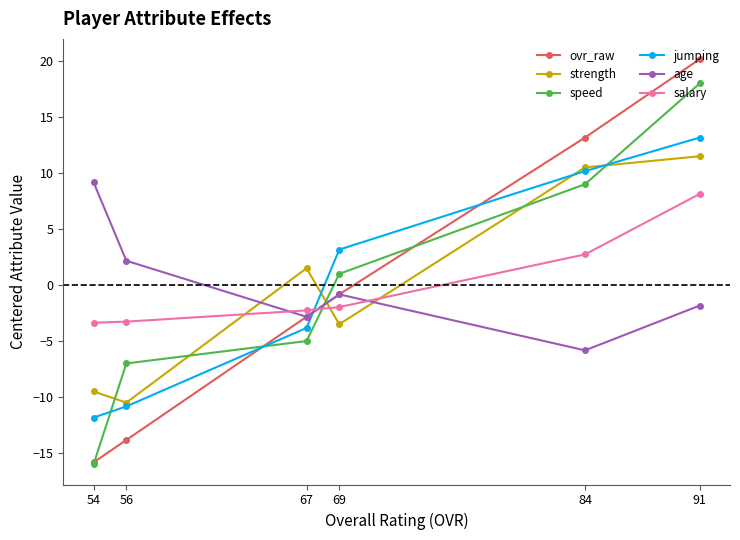

What is the maximum value for age?

9.2